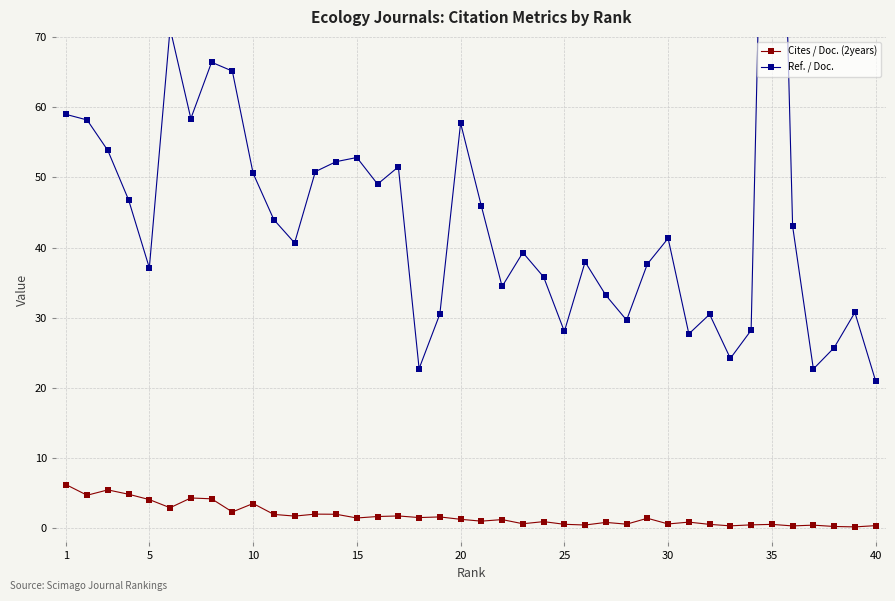

Reading left to right, list all the values displayed in this chart.

Cites / Doc. (2years): 6.2	4.7	5.5	4.9	4.1	2.9	4.3	4.2	2.3	3.5	2.0	1.8	2.0	2.0	1.5	1.7	1.8	1.5	1.6	1.3	1.0	1.2	0.7	1.0	0.6	0.5	0.8	0.6	1.4	0.6	0.9	0.6	0.4	0.5	0.6	0.3	0.5	0.3	0.2	0.4
Ref. / Doc.: 59.0	58.2	53.8	46.8	37.1	71.2	58.4	66.4	65.1	50.6	44.0	40.7	50.8	52.2	52.8	49.0	51.5	22.8	30.5	57.7	45.9	34.5	39.3	35.8	28.1	38.0	33.2	29.7	37.6	41.3	27.7	30.5	24.2	28.2	157.0	43.0	22.7	25.7	30.8	21.0